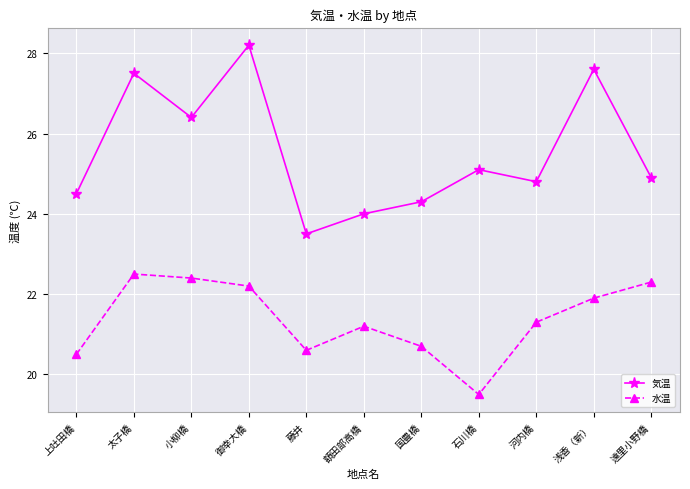

What is the label of the 9th point from the left?

河内橋